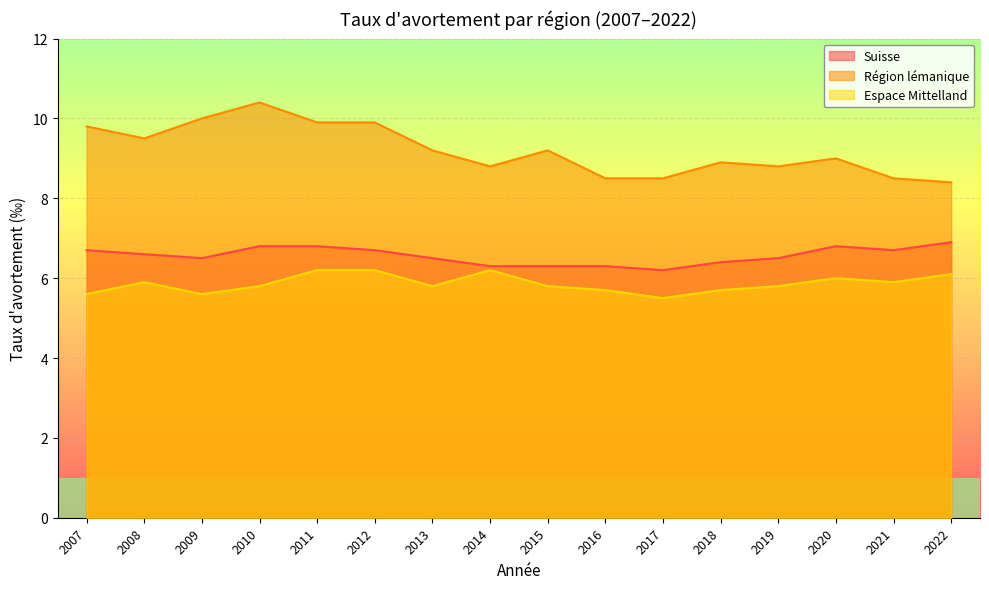

Where is the first local minimum for Suisse?

2009